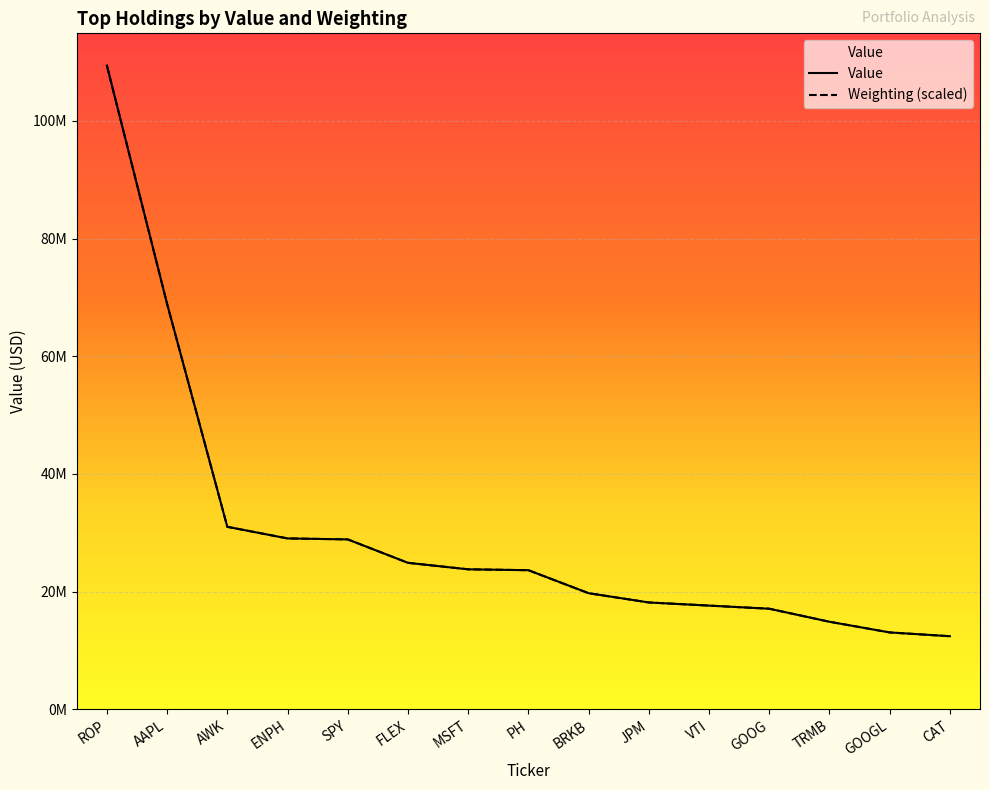

Reading right to left, what are all the values shown in this chart?

Value: 12420358.0	13062741.0	14878258.0	17091851.0	17620858.0	18154564.0	19731283.0	23639154.0	23787209.0	24889861.0	28874239.0	29036175.0	31014882.0	68902834.0	109409222.0
Weighting: 12416389.5	13059672.9	14877203.6	17092957.3	17623921.3	18154885.4	19727355.8	23638110.0	23791272.7	24894044.2	28876274.4	29039647.9	31010341.3	68902793.3	109409222.0